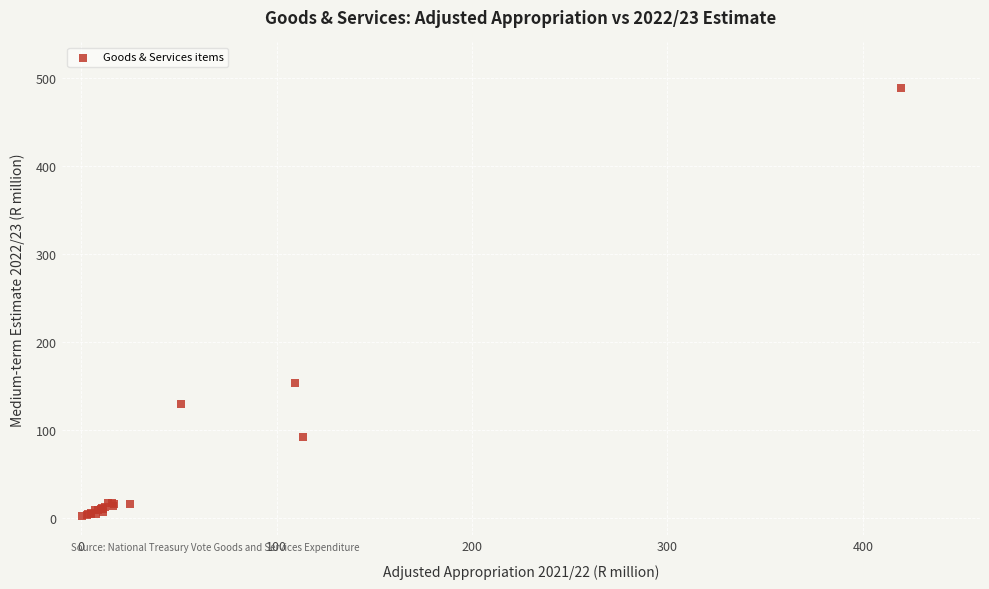

What Y value in the scatter plot is closest to 244?

153.0